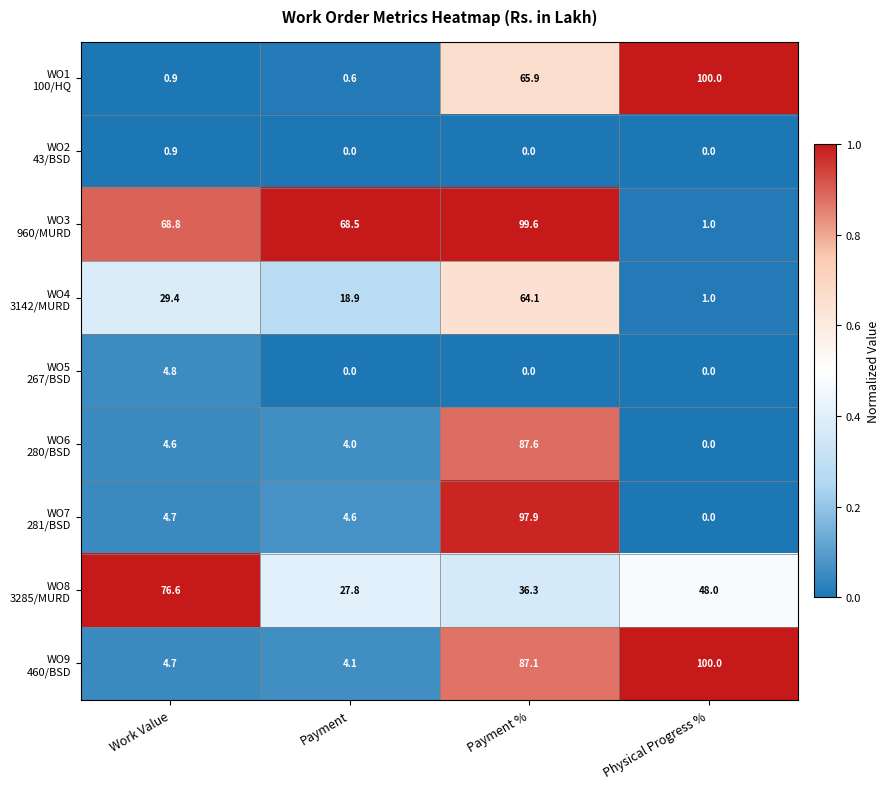

What is the spread (max minus min) of values at Payment %?

99.6